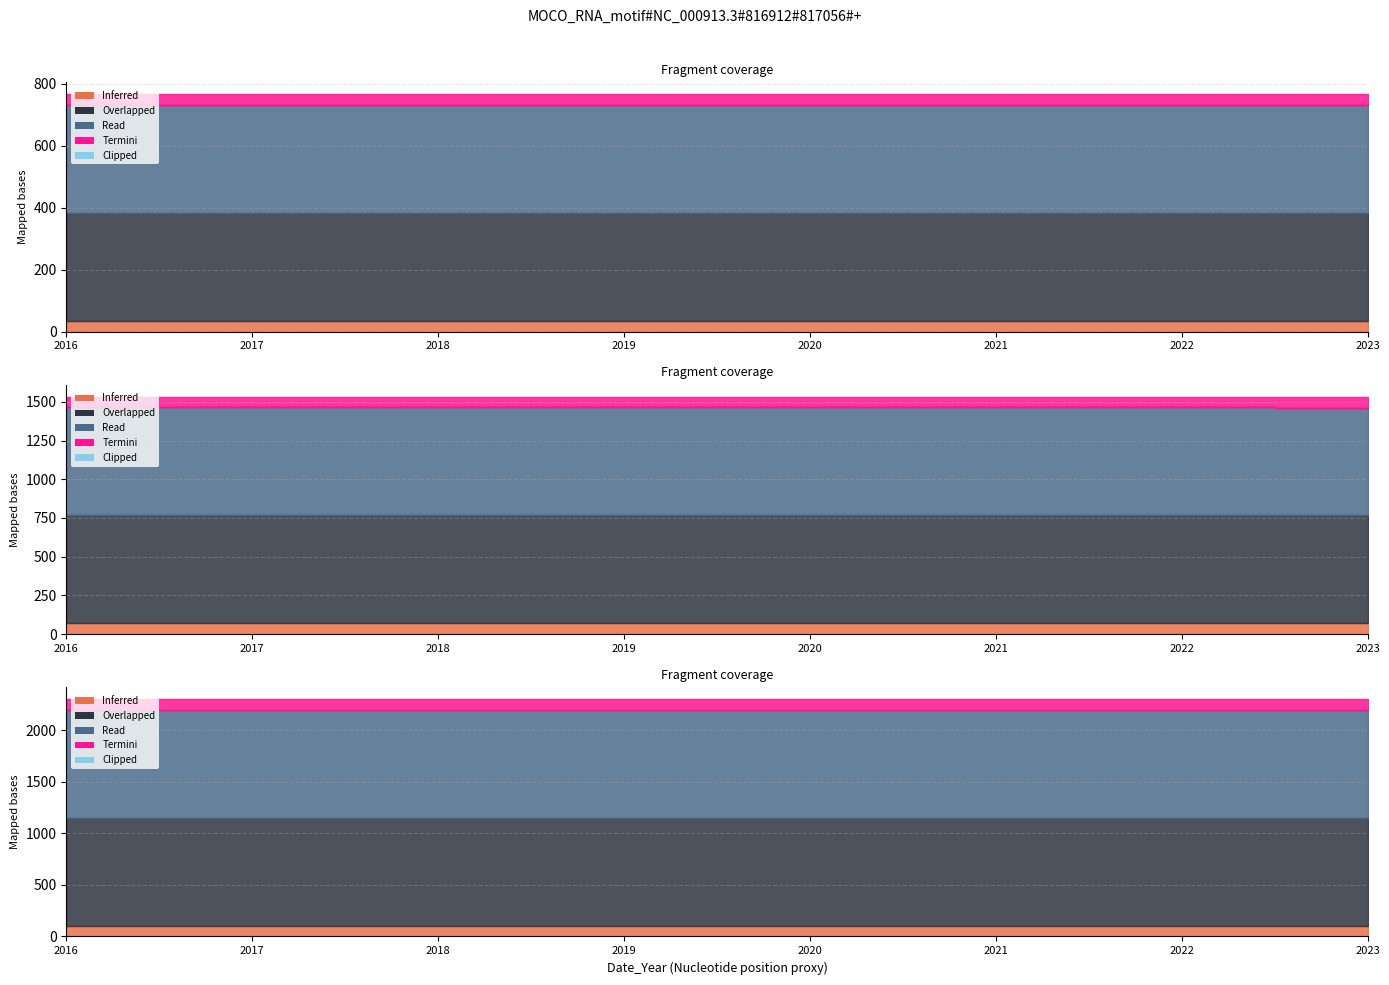

Which category has the lowest value across all series?

2023